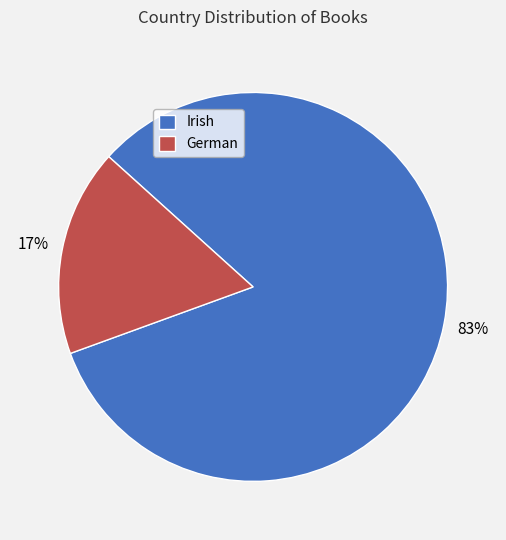

Which slice is the smallest?

German